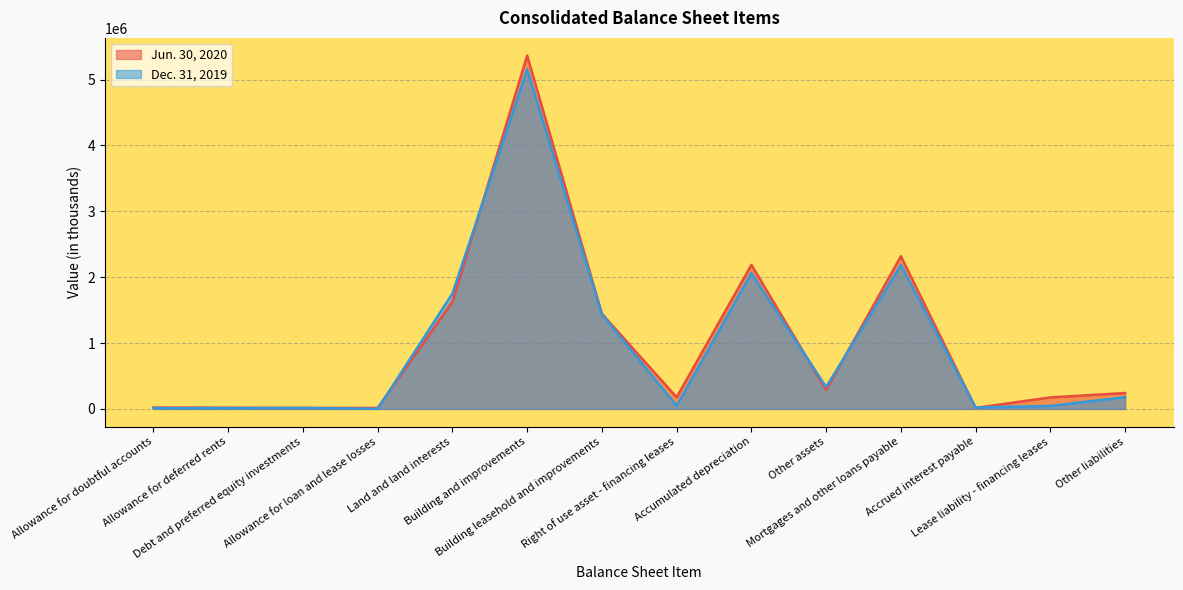

Does the chart display data point markers on the line(s)?

No